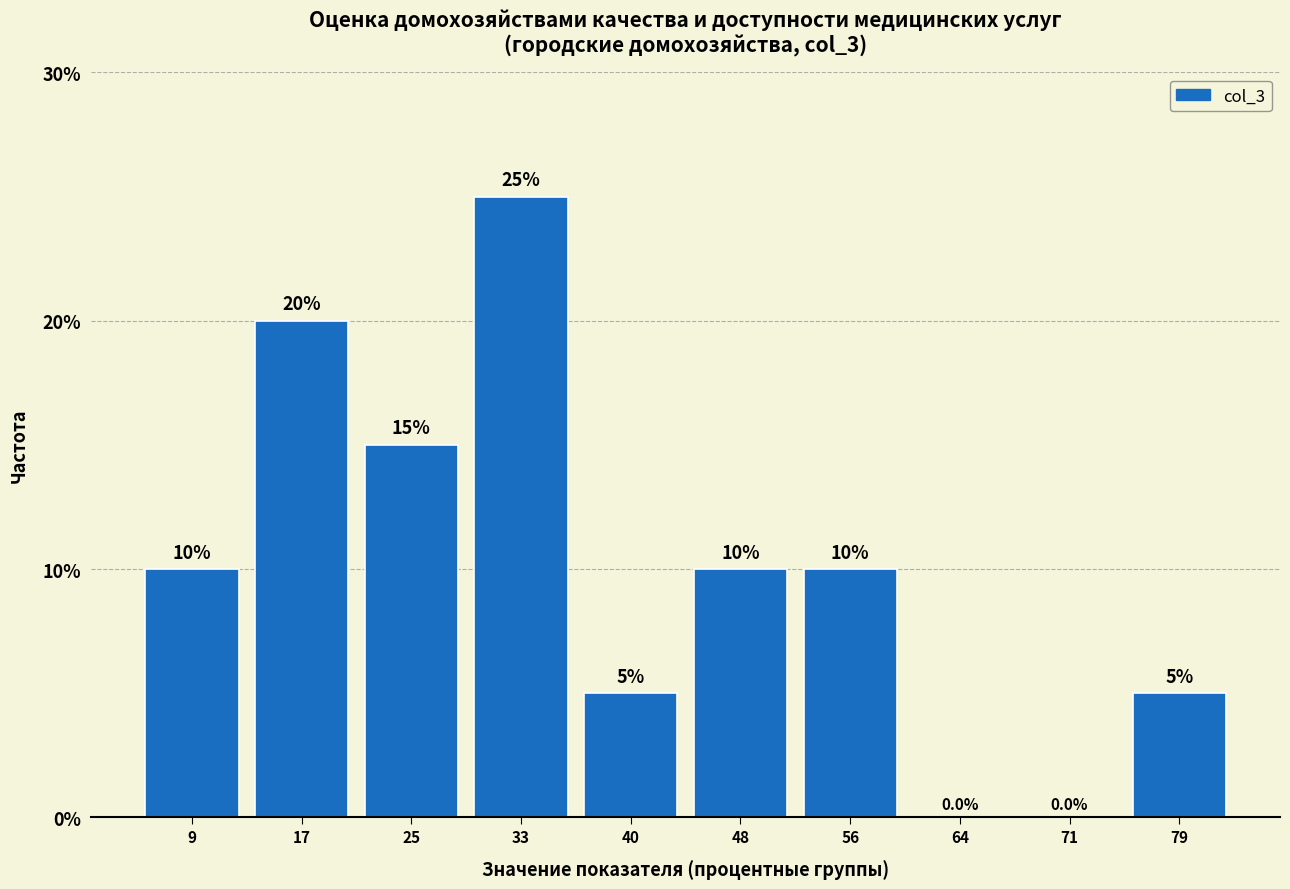

How tall is the bar that spans 52 to 60 on the x-axis? The bar edges are not printed on the chart, so give them approximately, as read against the axis.

10.0